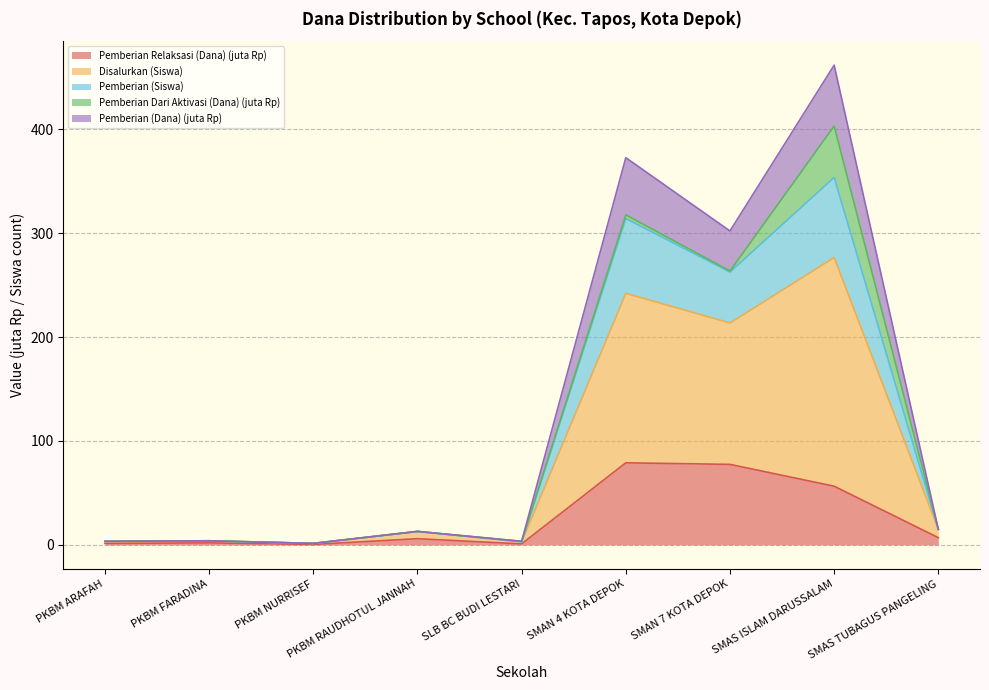

True or false: Pemberian Relaksasi (Dana) has more than 2 interior local peaks.

True